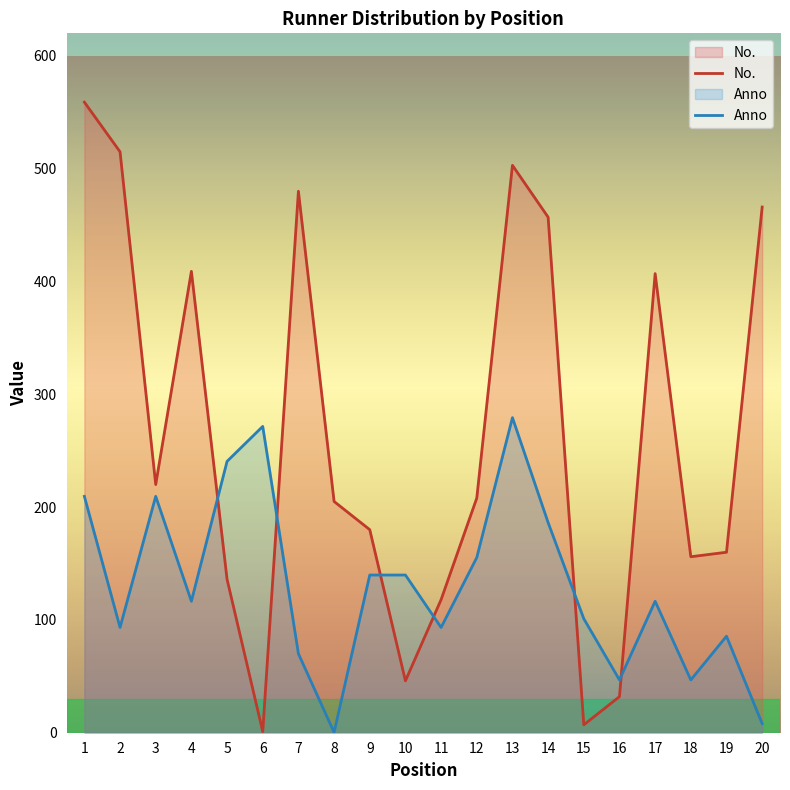

True or false: Anno has a value of 465.9 at 6.

False